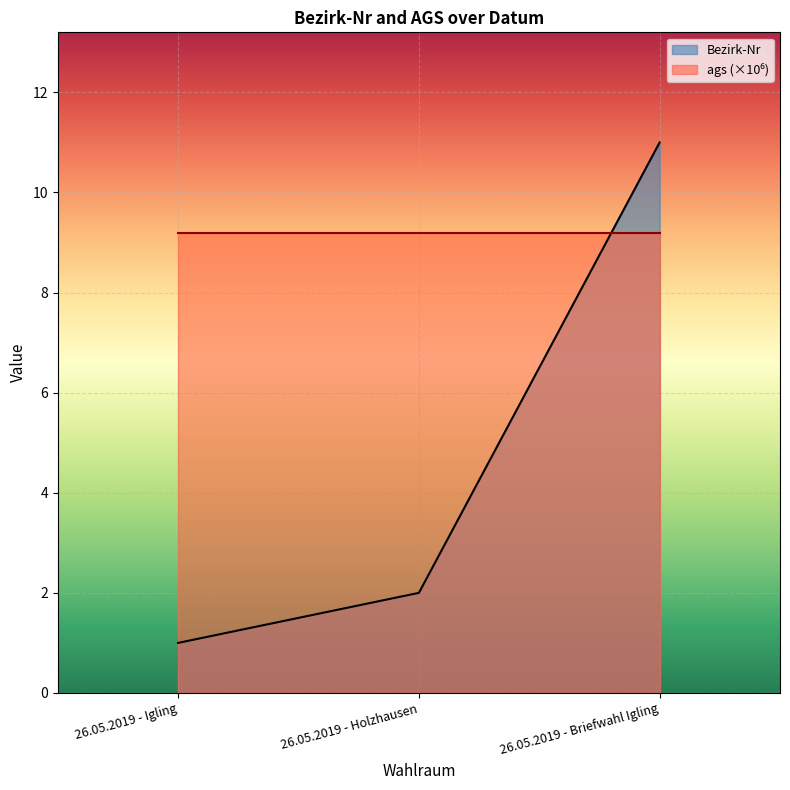

Where is the data nearest to the value 6?

26.05.2019 - Holzhausen